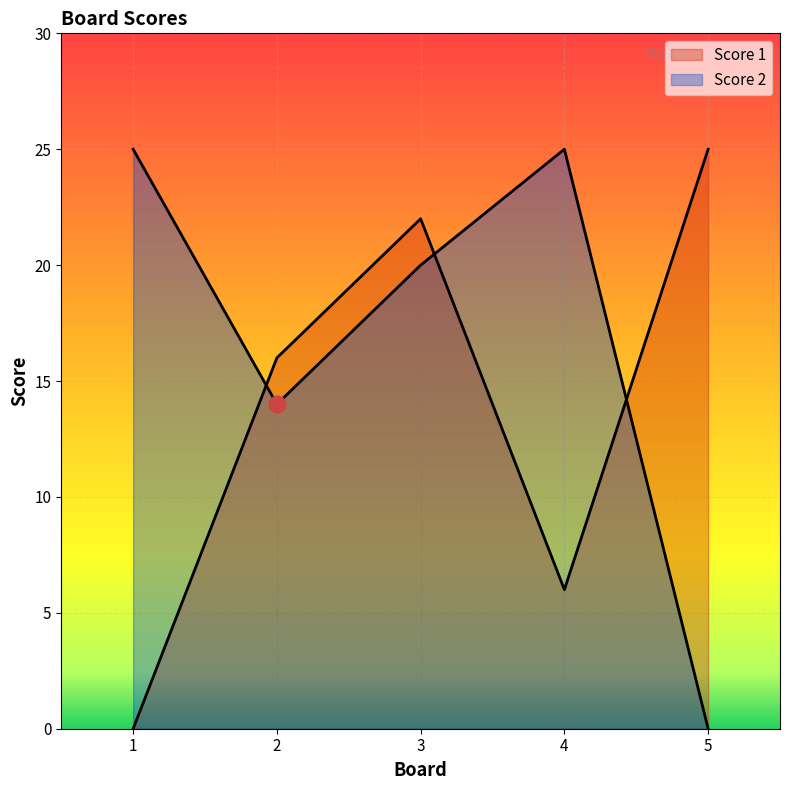

Which series changed the most between 3 and 5?

Score 2